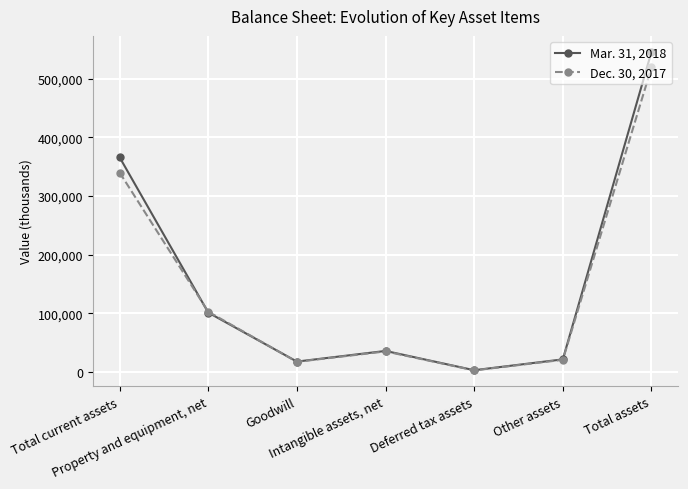

What is the label of the 6th point from the right?

Property and equipment, net